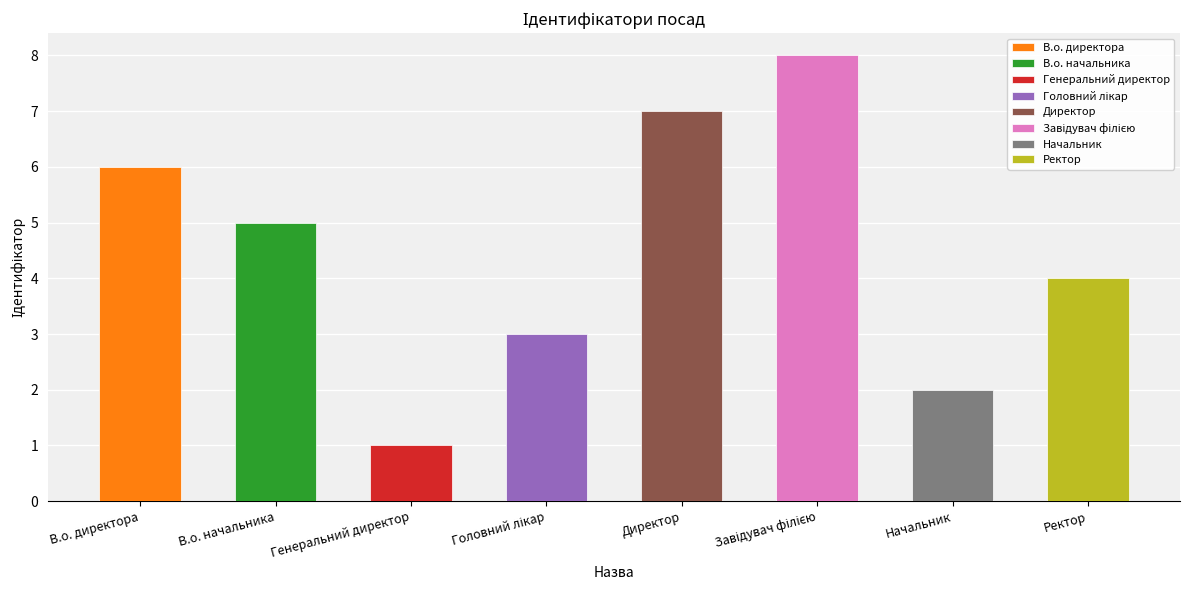

Reading right to left, extract all data points from this chart.

4	2	8	7	3	1	5	6